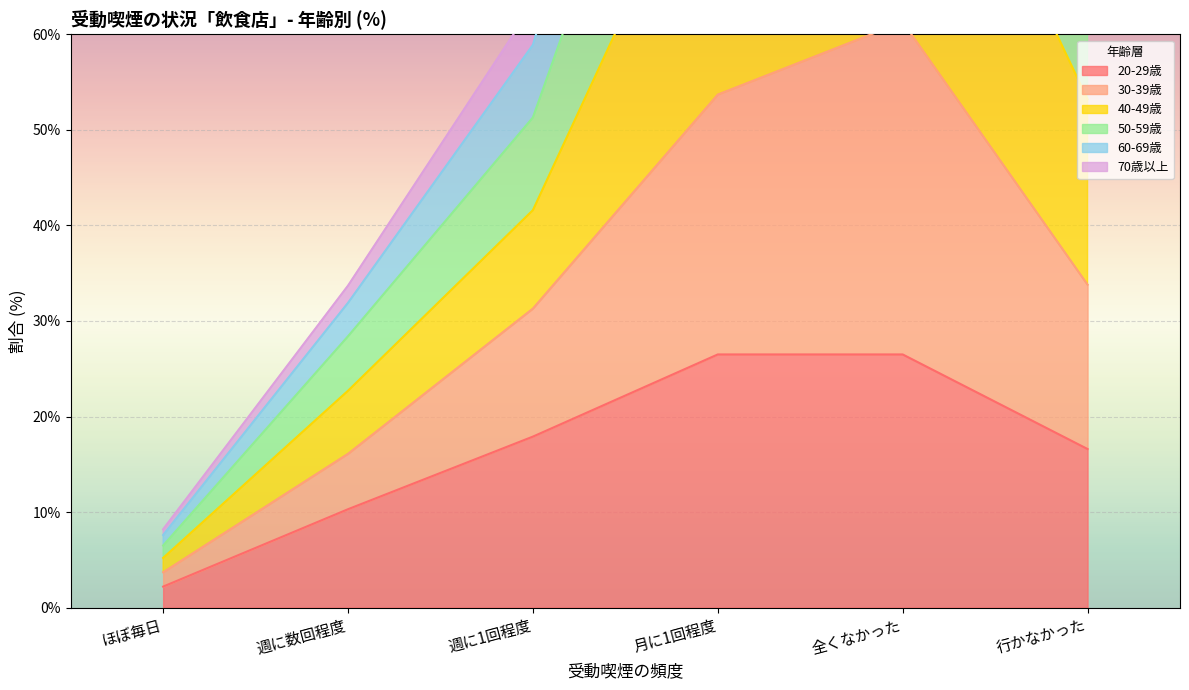

The value of 20-29歳 at 週に1回程度 is 17.9. True or false?

True